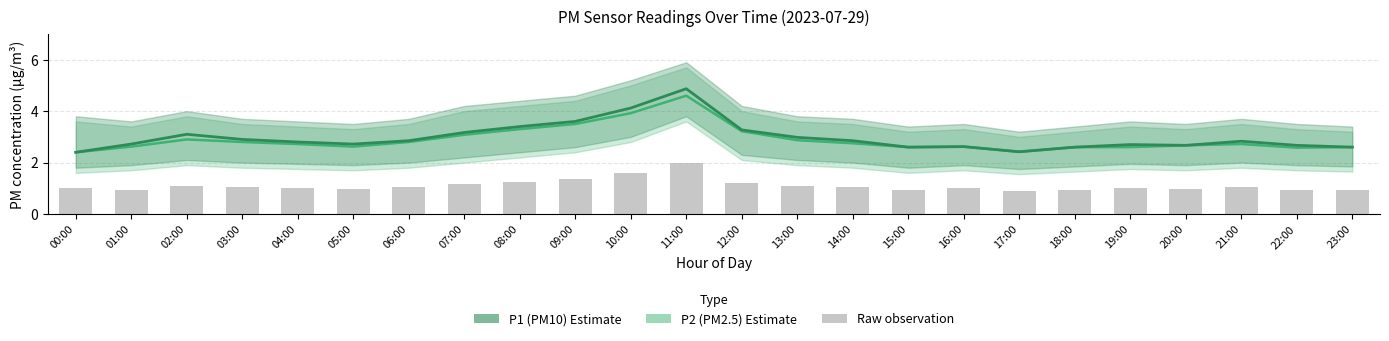

At which category is the sum across all series the highest?

11:00